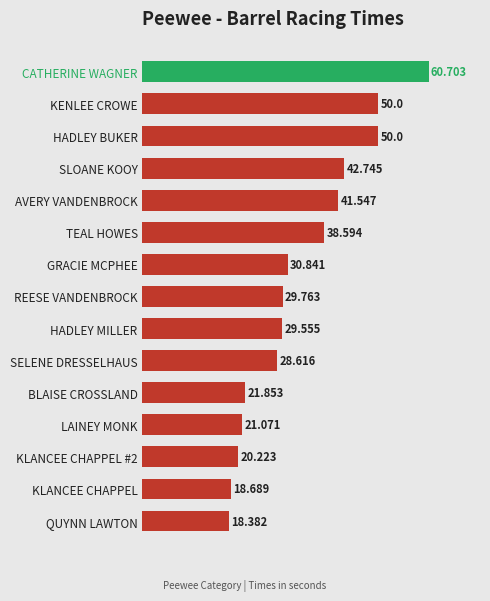

Which label corresponds to the smallest value in the chart?

QUYNN LAWTON